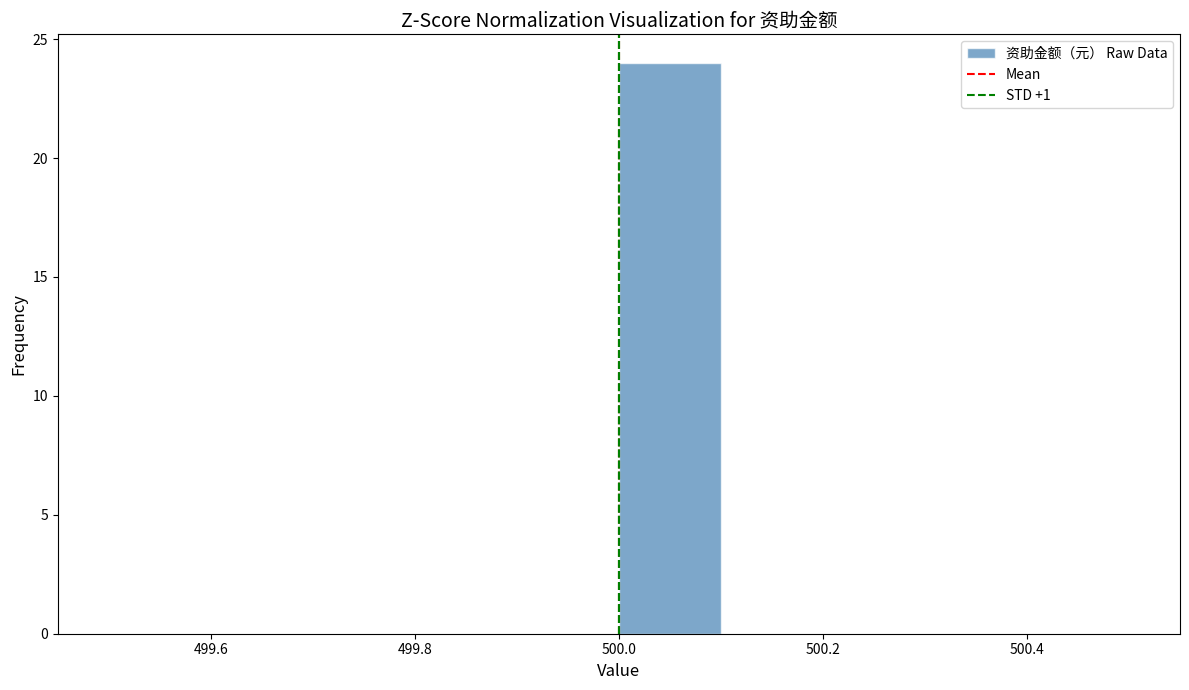

How tall is the bar that spans 500.0 to 500.1 on the x-axis? The values are not printed on the chart, so give them approximately, as read against the axis.

24